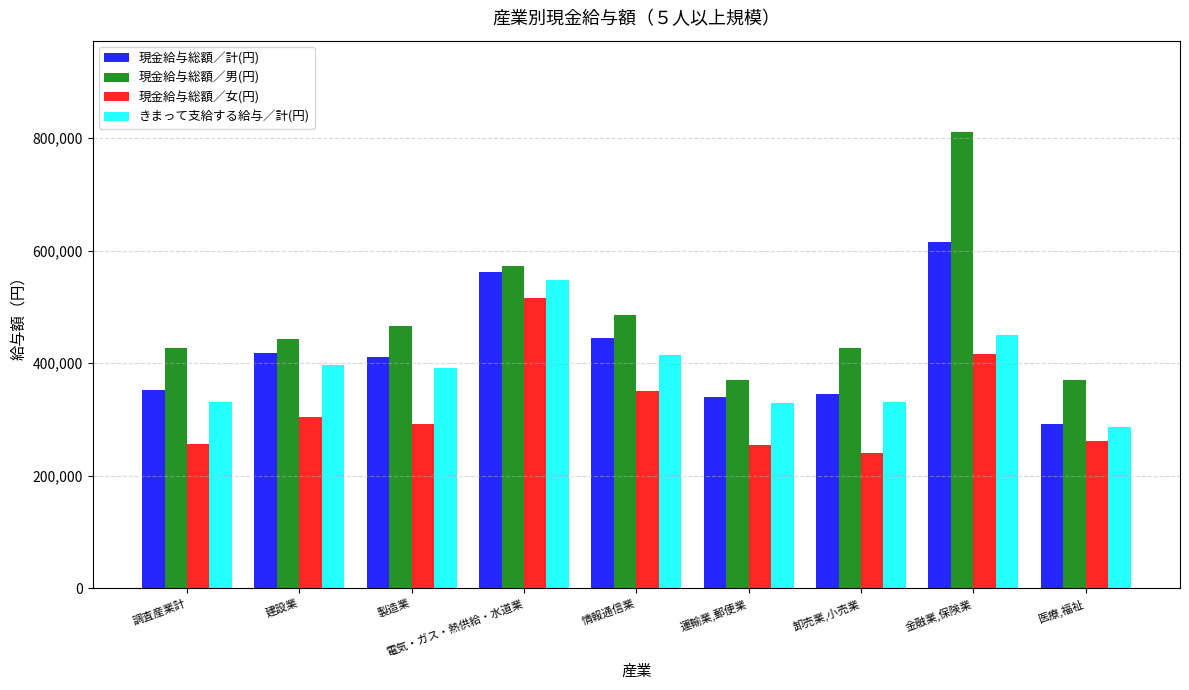

What is the approximate value of 現金給与総額／女(円) at 運輸業,郵便業?

253749